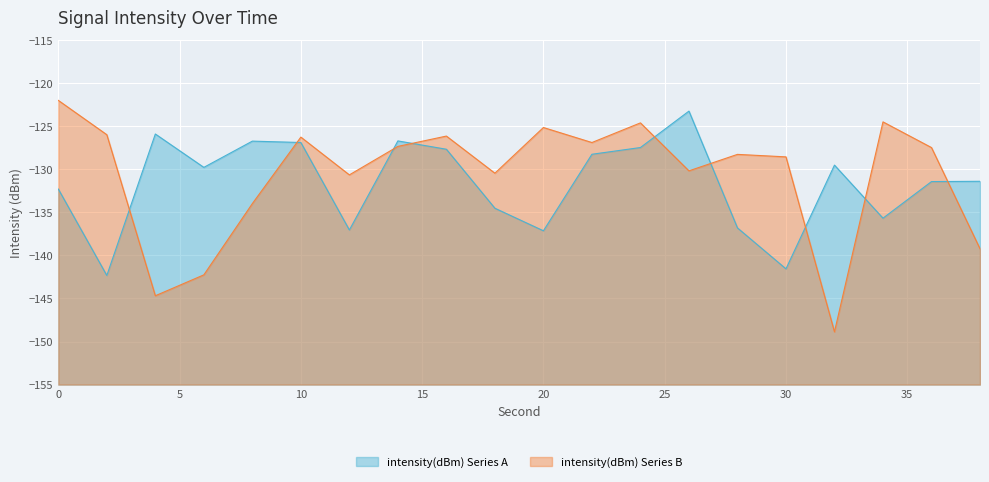

Which series has the largest range (max minus min)?

intensity(dBm) Series B